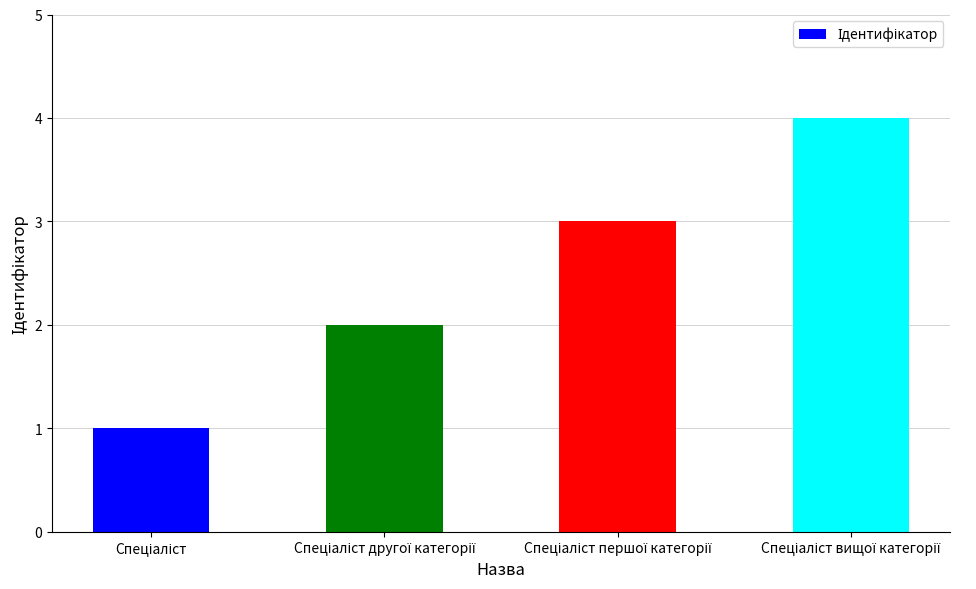

How many values are between 2 and 4?

3